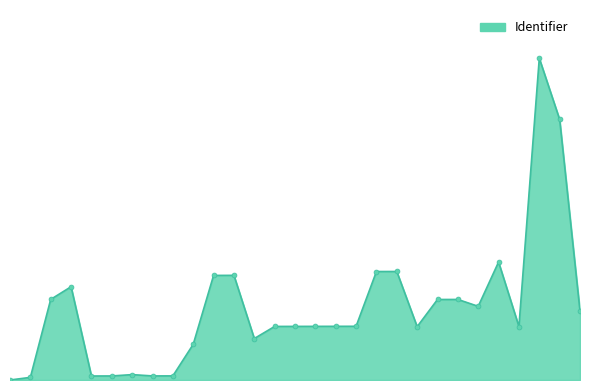

What is the average value?

22.3